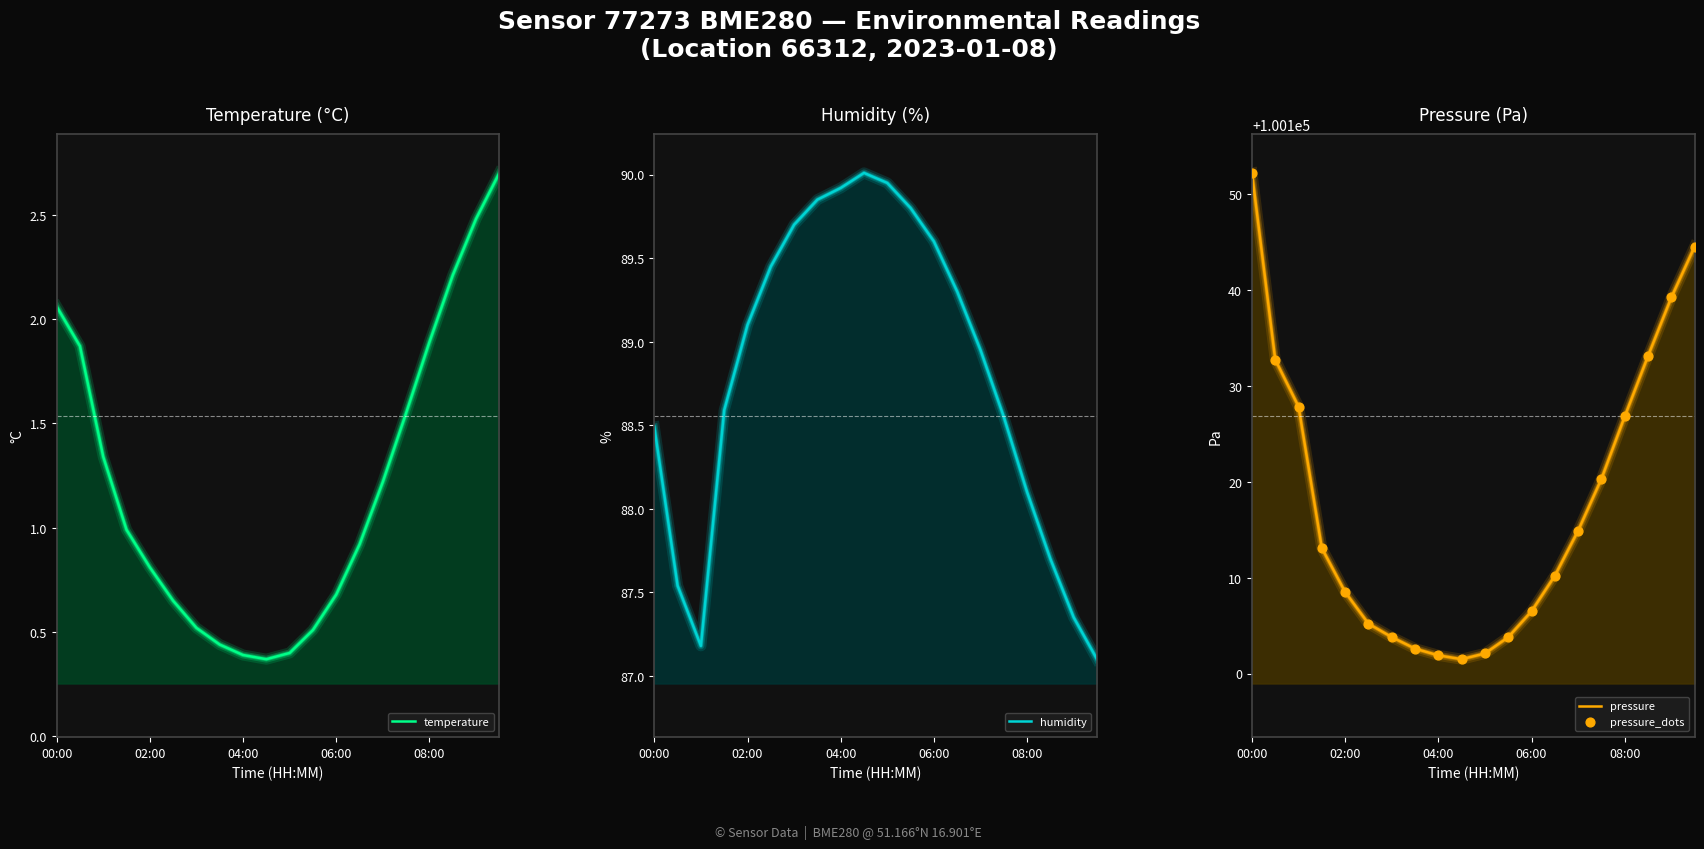

What are all the series names shown in the legend?

temperature, humidity, pressure, pressure_dots